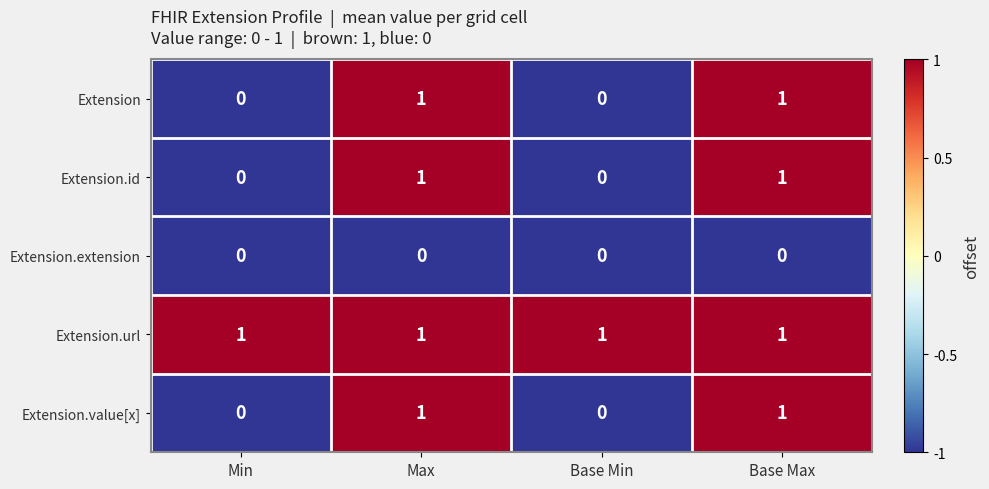

Reading left to right, what are all the values shown in this chart?

Extension: 0	1	0	1
Extension.id: 0	1	0	1
Extension.extension: 0	0	0	0
Extension.url: 1	1	1	1
Extension.value[x]: 0	1	0	1